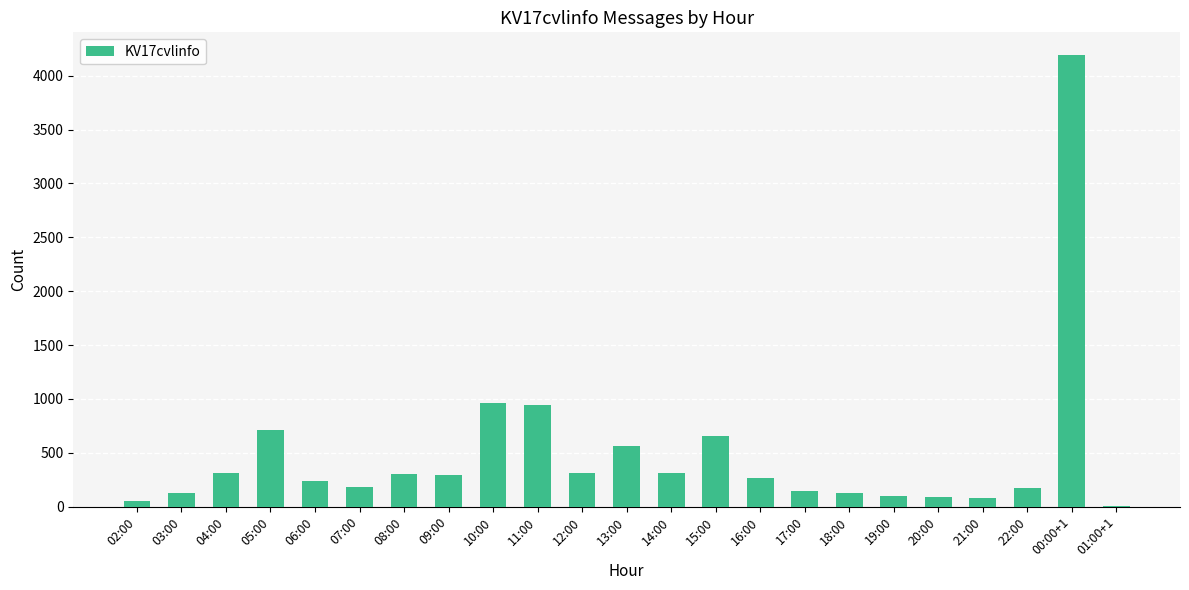

Where does the data first go above 261?

04:00